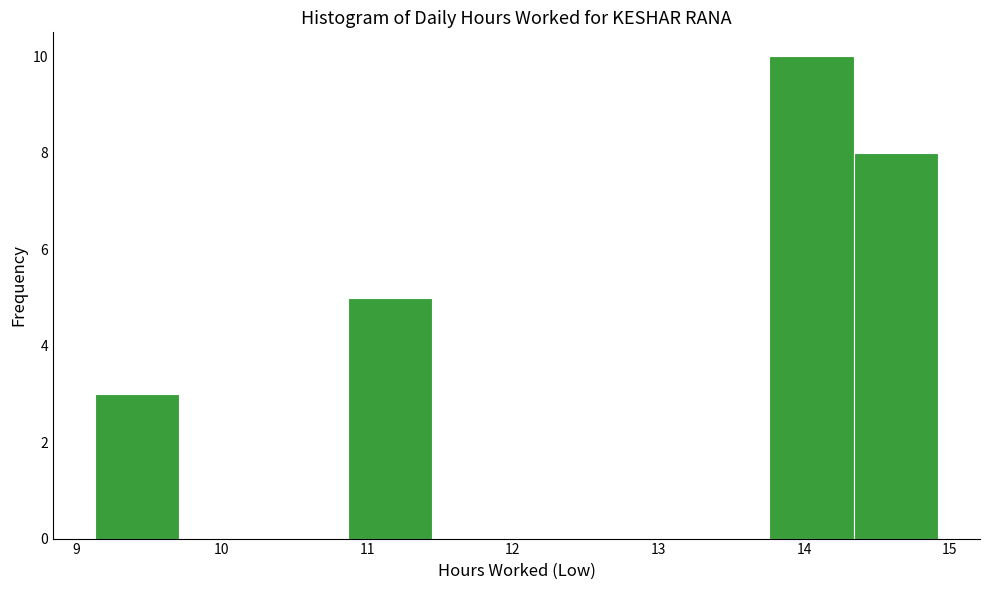

What is the height of the bar covering 9.1 to 9.7 on the x-axis? Neither the bar edges nor the heights are printed on the chart, so give them approximately, as read against the axes.

3